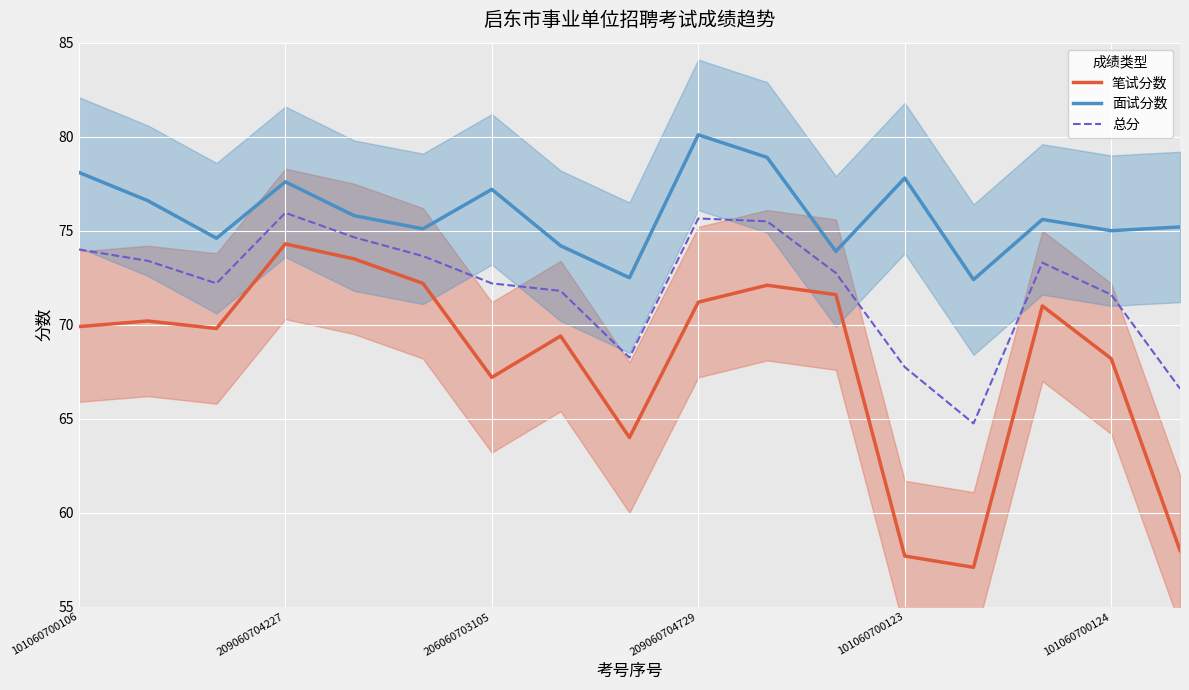

List the series in order of their peak value, highest first.

面试分数, 总分, 笔试分数